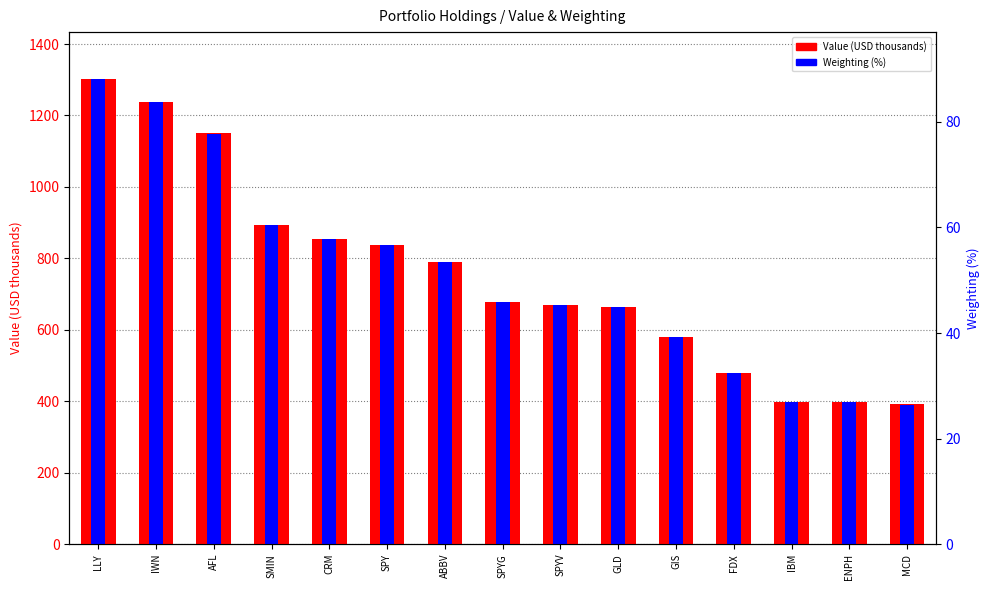

Is the value of Value (thousands USD) at GLD greater than the value of Weighting (scaled) at SPYV?

No